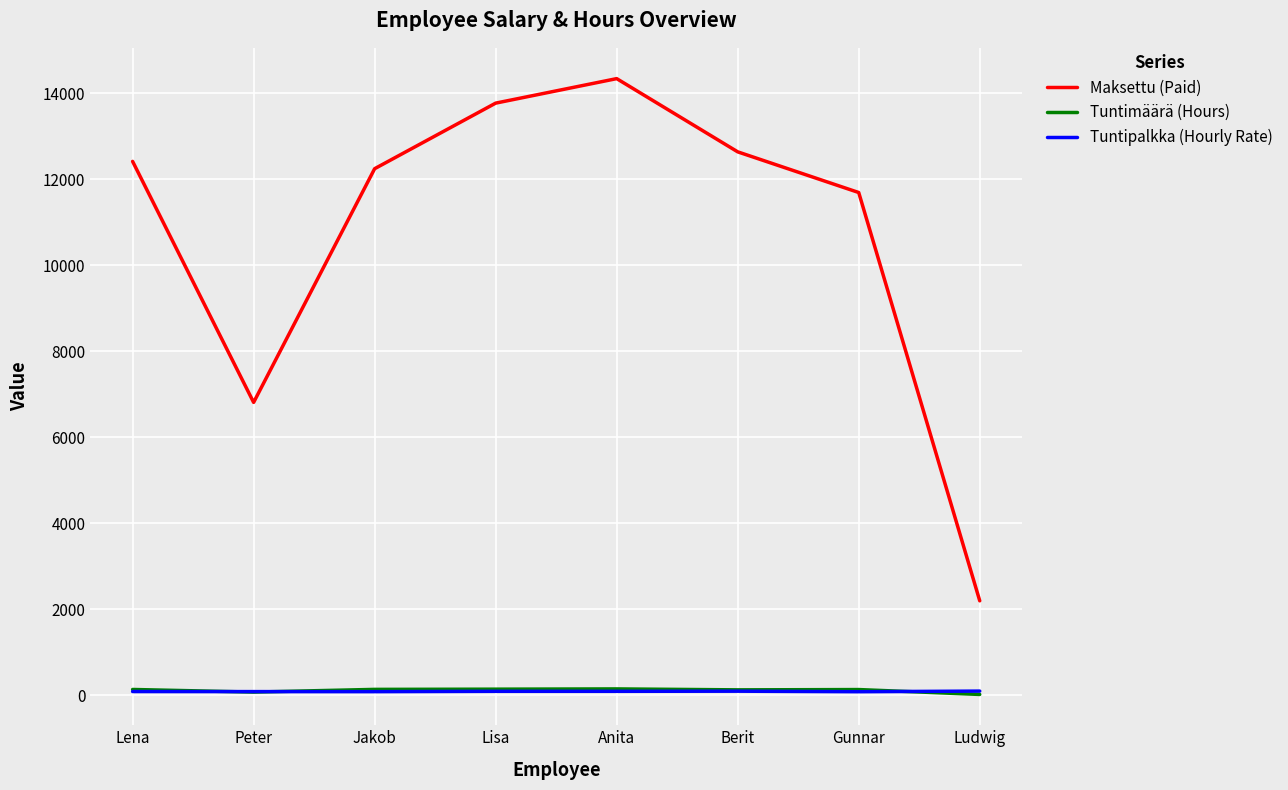

Does the chart display data point markers on the line(s)?

No